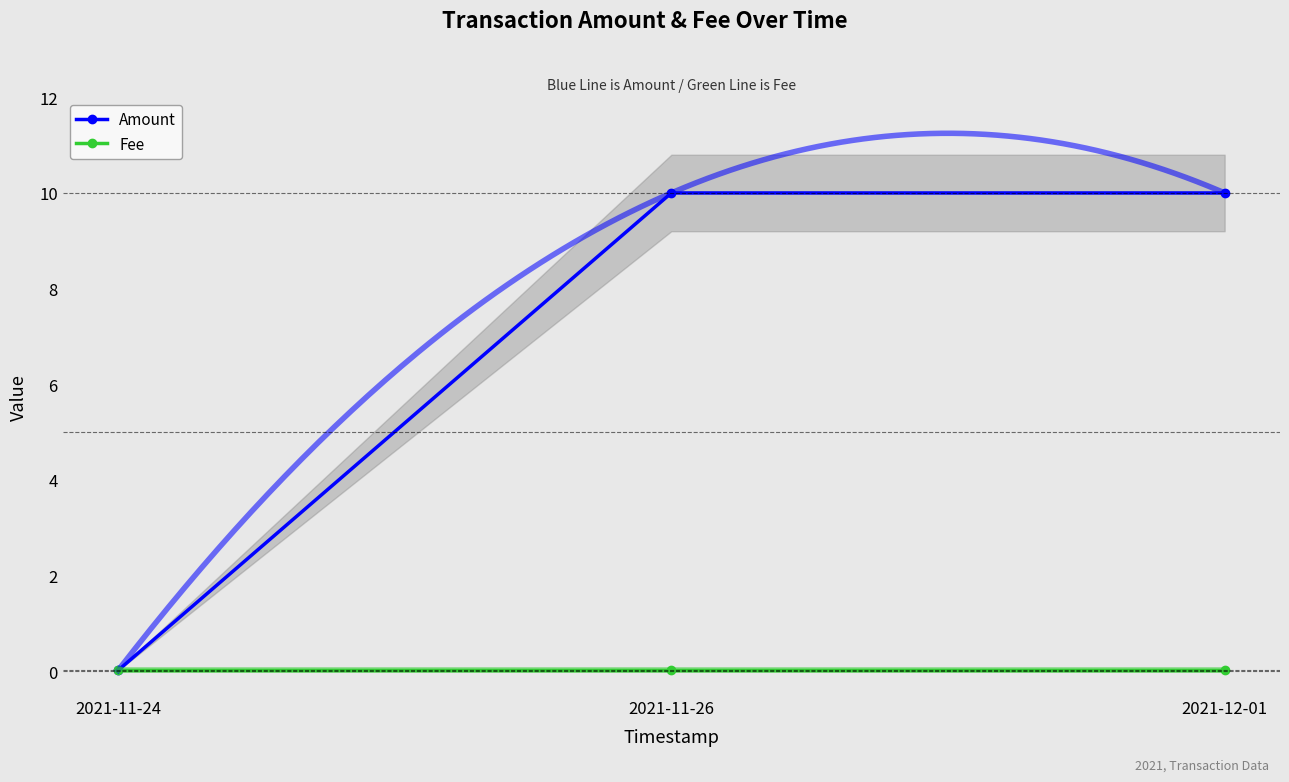

Which label corresponds to the largest value in the chart?

2021-11-26